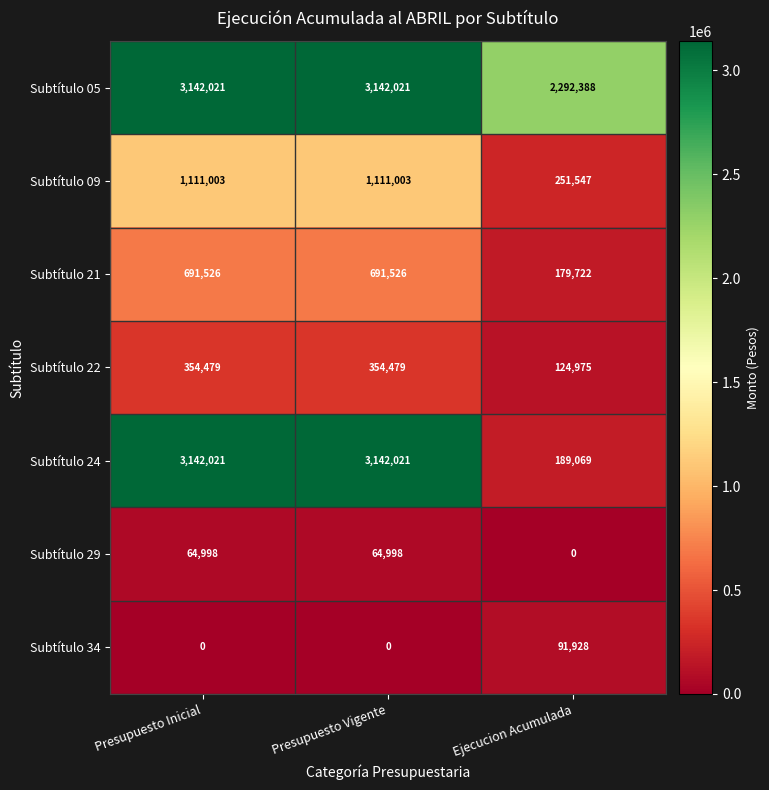

Reading left to right, what are all the values shown in this chart?

Subtítulo 05: 3142021	3142021	2292388
Subtítulo 09: 1111003	1111003	251547
Subtítulo 21: 691526	691526	179722
Subtítulo 22: 354479	354479	124975
Subtítulo 24: 3142021	3142021	189069
Subtítulo 29: 64998	64998	0
Subtítulo 34: 0	0	91928